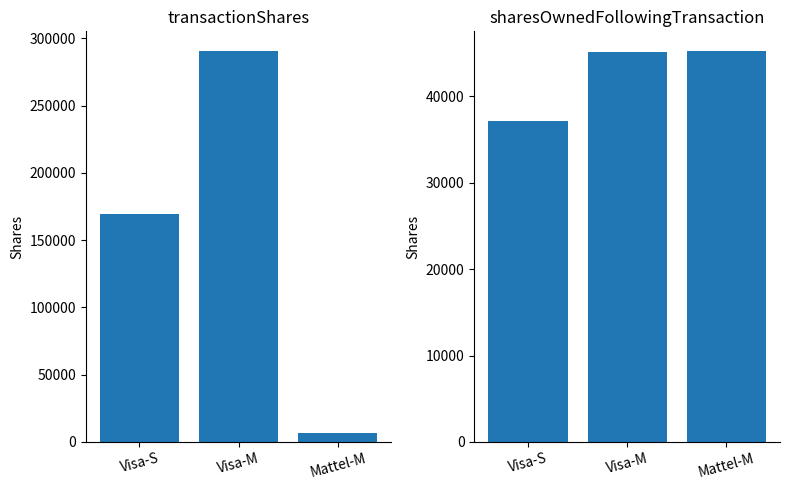

What is the total value across all series at Visa-S?

206612